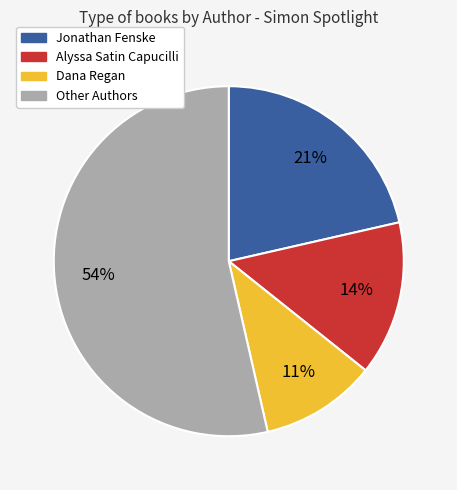

Does any single category account for the majority?

Yes